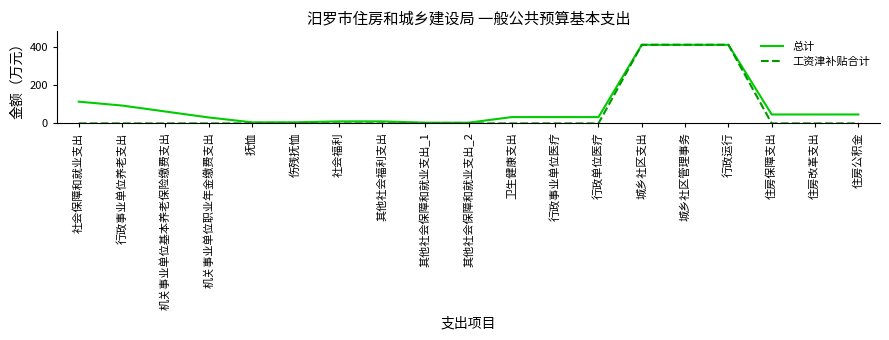

Which series has the largest range (max minus min)?

工资津补贴合计